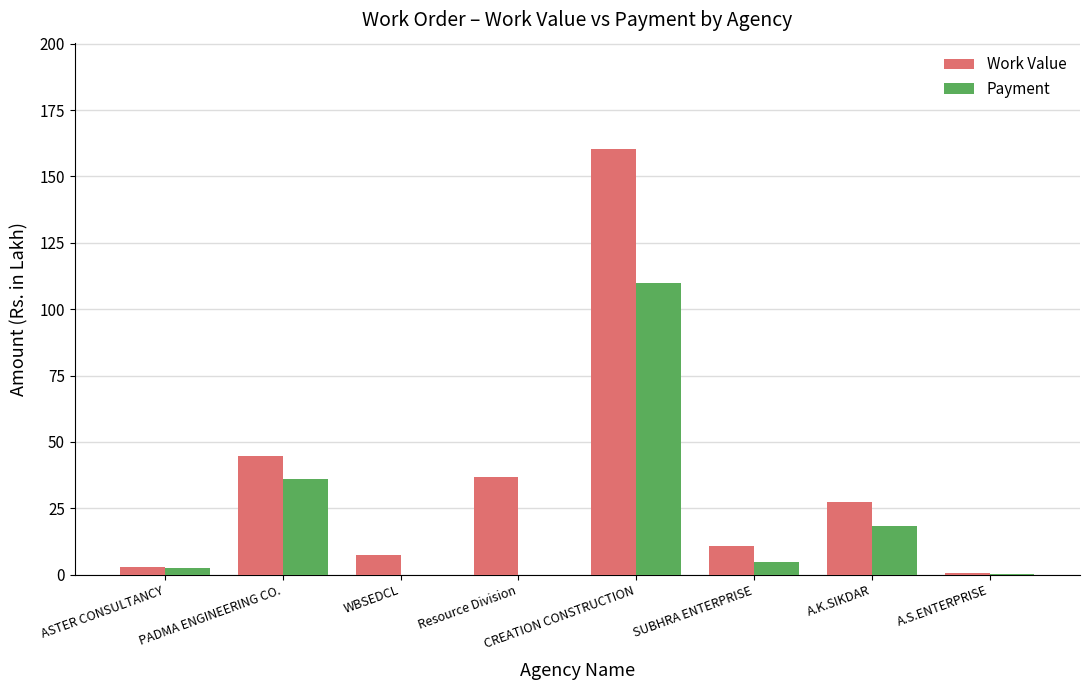

Which series has the largest total across all categories?

Work Value